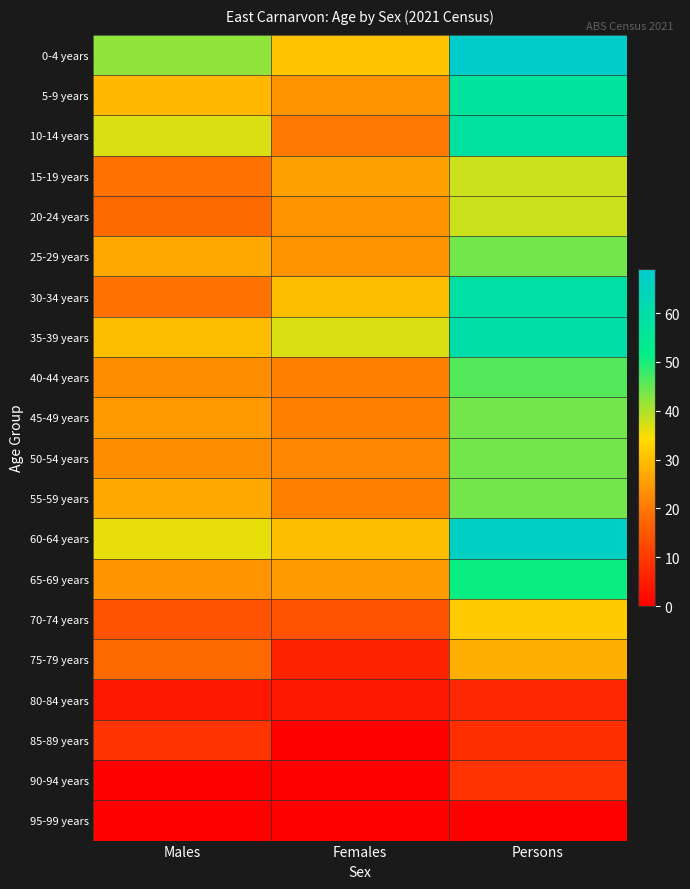

Reading right to left, extract all data points from this chart.

0-4 years: Persons=69	Females=31	Males=42
5-9 years: Persons=57	Females=24	Males=29
10-14 years: Persons=58	Females=20	Males=37
15-19 years: Persons=38	Females=26	Males=19
20-24 years: Persons=38	Females=24	Males=18
25-29 years: Persons=44	Females=24	Males=27
30-34 years: Persons=59	Females=30	Males=19
35-39 years: Persons=60	Females=37	Males=30
40-44 years: Persons=46	Females=21	Males=23
45-49 years: Persons=44	Females=21	Males=25
50-54 years: Persons=44	Females=22	Males=23
55-59 years: Persons=44	Females=21	Males=27
60-64 years: Persons=67	Females=30	Males=36
65-69 years: Persons=51	Females=25	Males=24
70-74 years: Persons=32	Females=14	Males=14
75-79 years: Persons=28	Females=6	Males=18
80-84 years: Persons=7	Females=4	Males=4
85-89 years: Persons=8	Females=0	Males=9
90-94 years: Persons=9	Females=0	Males=0
95-99 years: Persons=0	Females=0	Males=0